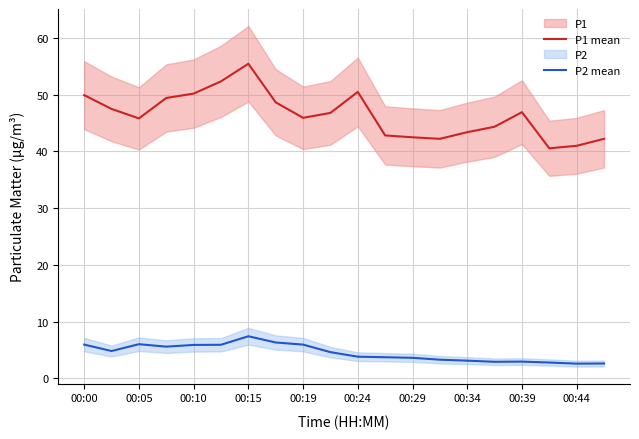

Reading left to right, extract all data points from this chart.

P1 mean: 49.9	47.5	45.8	49.4	50.2	52.3	55.4	48.6	45.9	46.8	50.5	42.8	42.5	42.2	43.4	44.3	46.9	40.5	41.0	42.2
P2 mean: 5.9	4.8	6.0	5.6	5.9	5.9	7.4	6.3	5.9	4.6	3.8	3.7	3.6	3.3	3.1	2.9	2.9	2.8	2.6	2.6